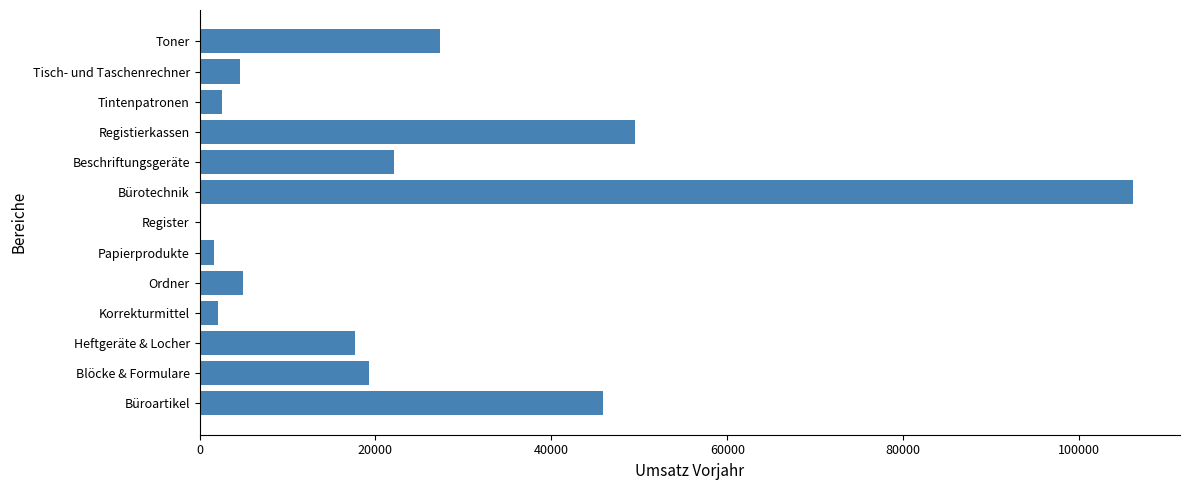

What is the average value?

23385.3